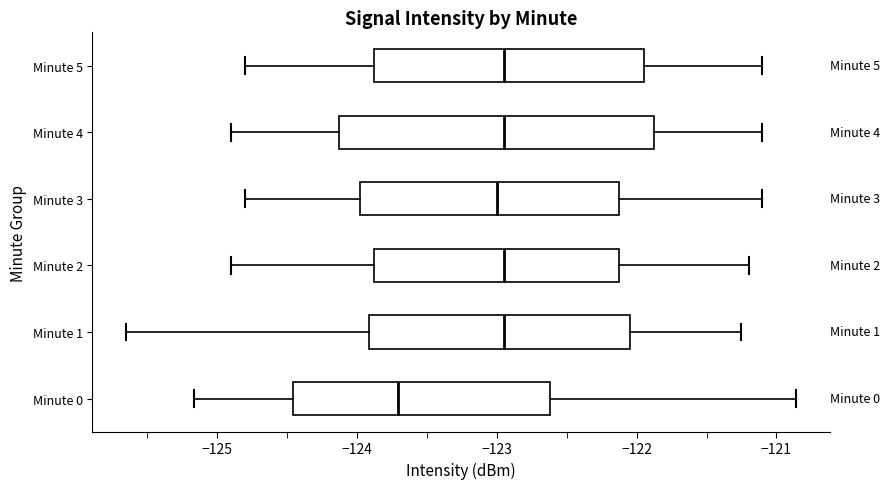

Which box's median line is the furthest to the left?

Minute 0